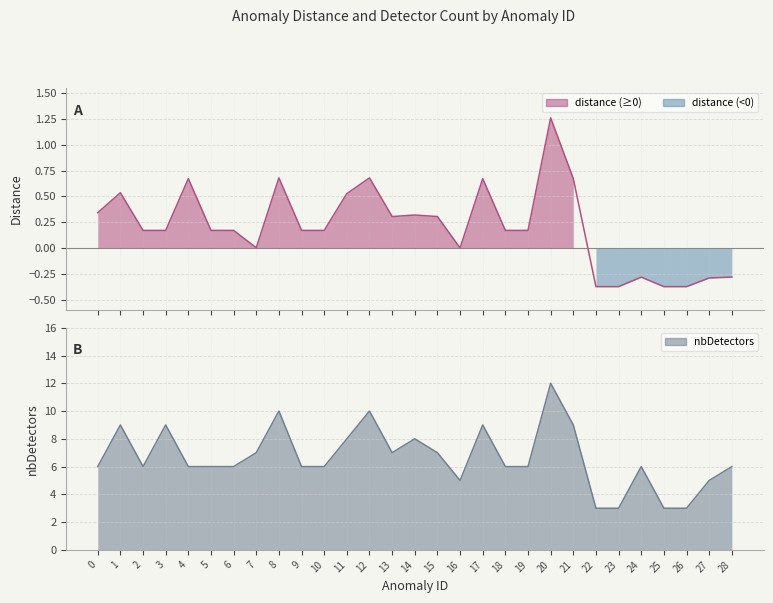

Reading left to right, transcribe all the data shown in this chart.

distance: 0=0.3	1=0.5	2=0.2	3=0.2	4=0.7	5=0.2	6=0.2	7=0.0	8=0.7	9=0.2	10=0.2	11=0.5	12=0.7	13=0.3	14=0.3	15=0.3	16=0.0	17=0.7	18=0.2	19=0.2	20=1.3	21=0.7	22=-0.4	23=-0.4	24=-0.3	25=-0.4	26=-0.4	27=-0.3	28=-0.3
nbDetectors: 0=6.0	1=9.0	2=6.0	3=9.0	4=6.0	5=6.0	6=6.0	7=7.0	8=10.0	9=6.0	10=6.0	11=8.0	12=10.0	13=7.0	14=8.0	15=7.0	16=5.0	17=9.0	18=6.0	19=6.0	20=12.0	21=9.0	22=3.0	23=3.0	24=6.0	25=3.0	26=3.0	27=5.0	28=6.0